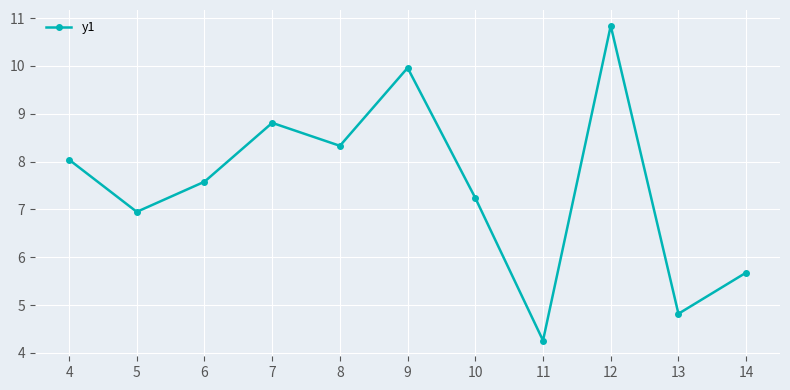

The value at 9 is 10.0. True or false?

True